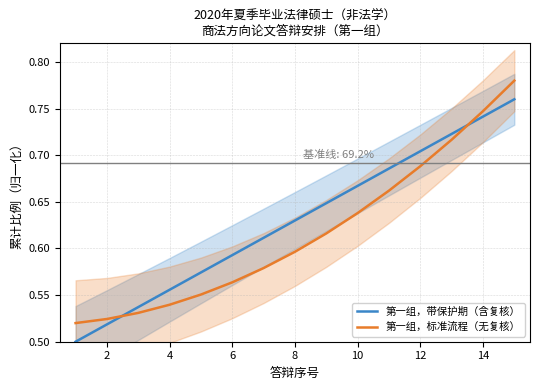

After their last crossing, which series has the higher values: 第一组，标准流程（无复核） or 第一组，带保护期（含复核）?

第一组，标准流程（无复核）